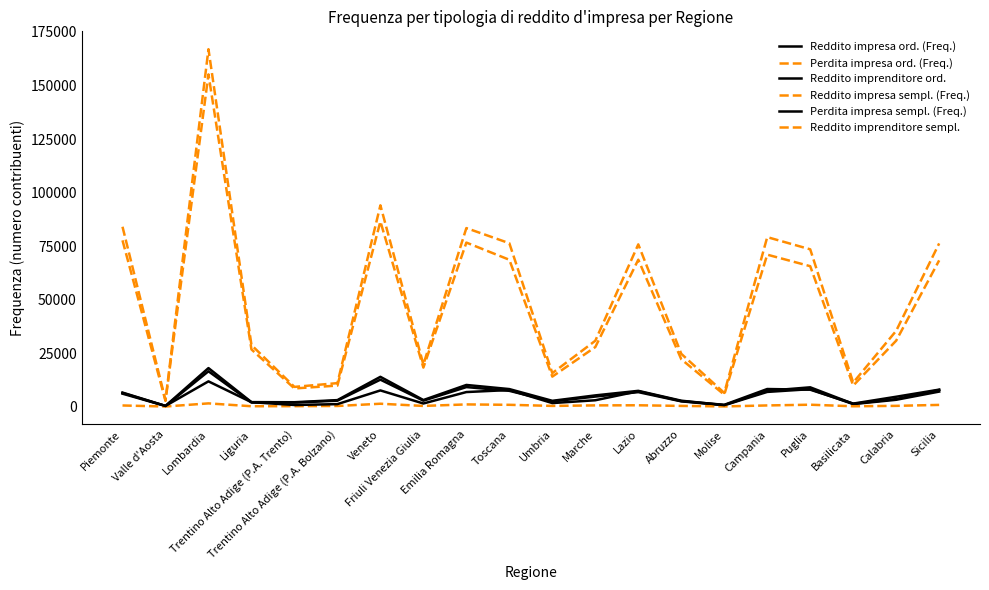

At which category does Perdita impresa sempl. (Freq.) reach its first local peak?

Lombardia